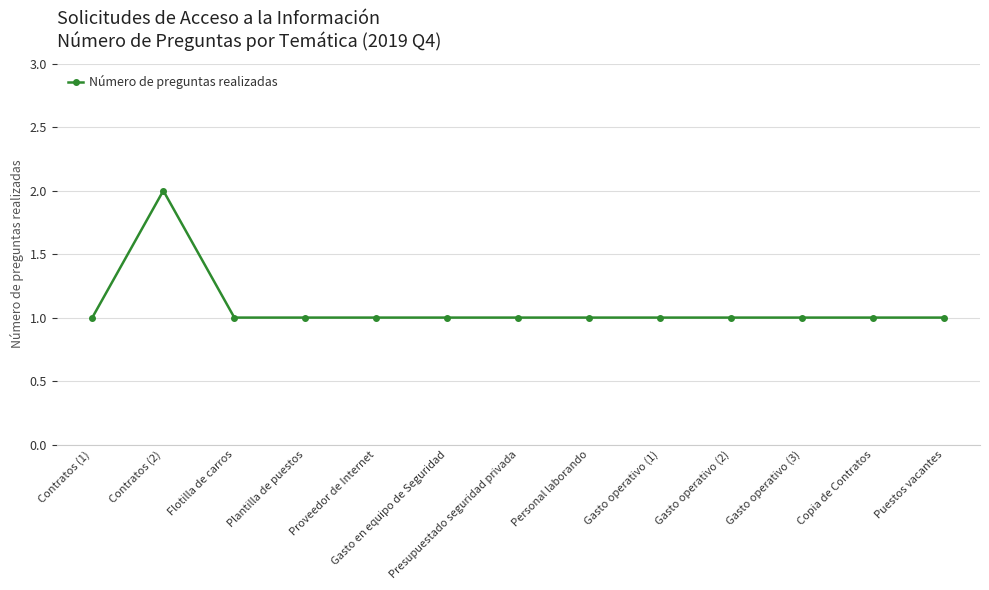

Reading left to right, extract all data points from this chart.

1	2	1	1	1	1	1	1	1	1	1	1	1